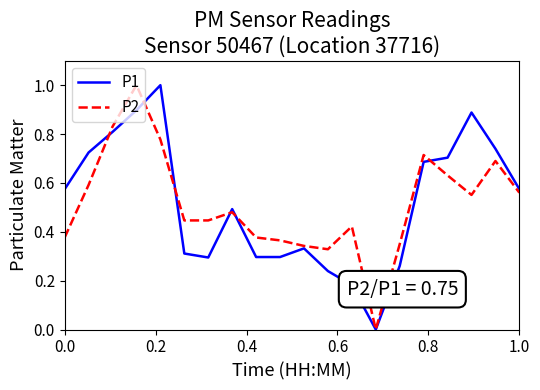

What is the maximum value shown in the chart?

1.0